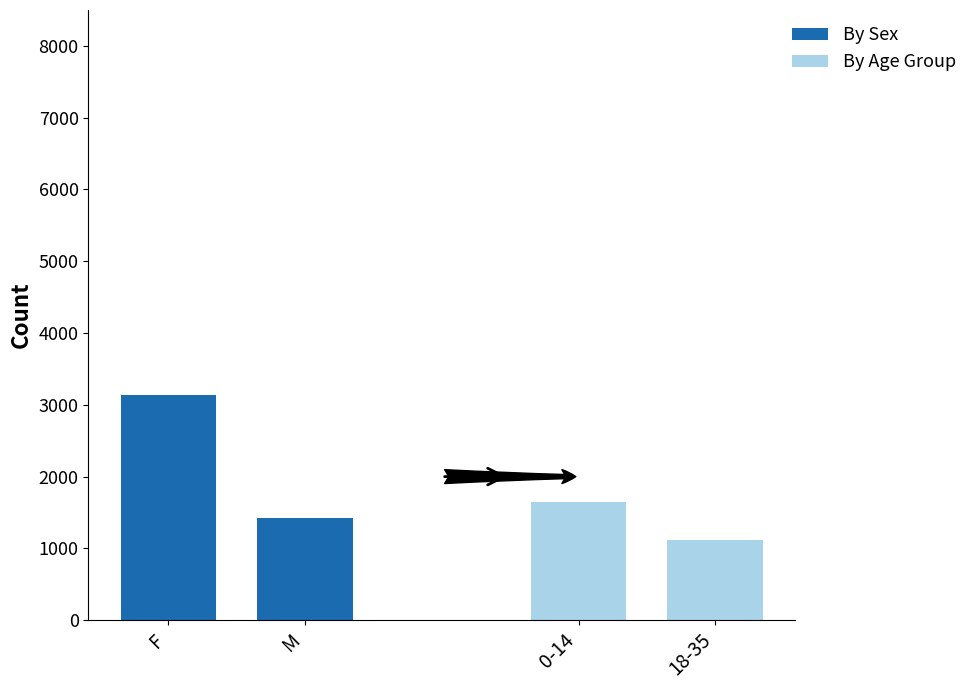

The By Sex series shows 579 at M. True or false?

False